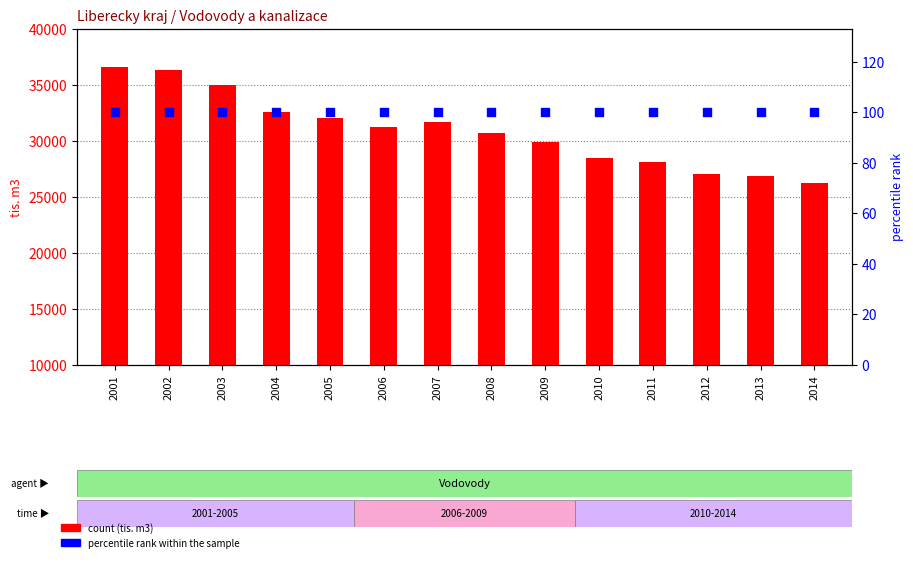

Is the value of percentile rank within the sample at 2004 greater than the value of Voda vyrobena pitna (tis. m3) at 2010?

No